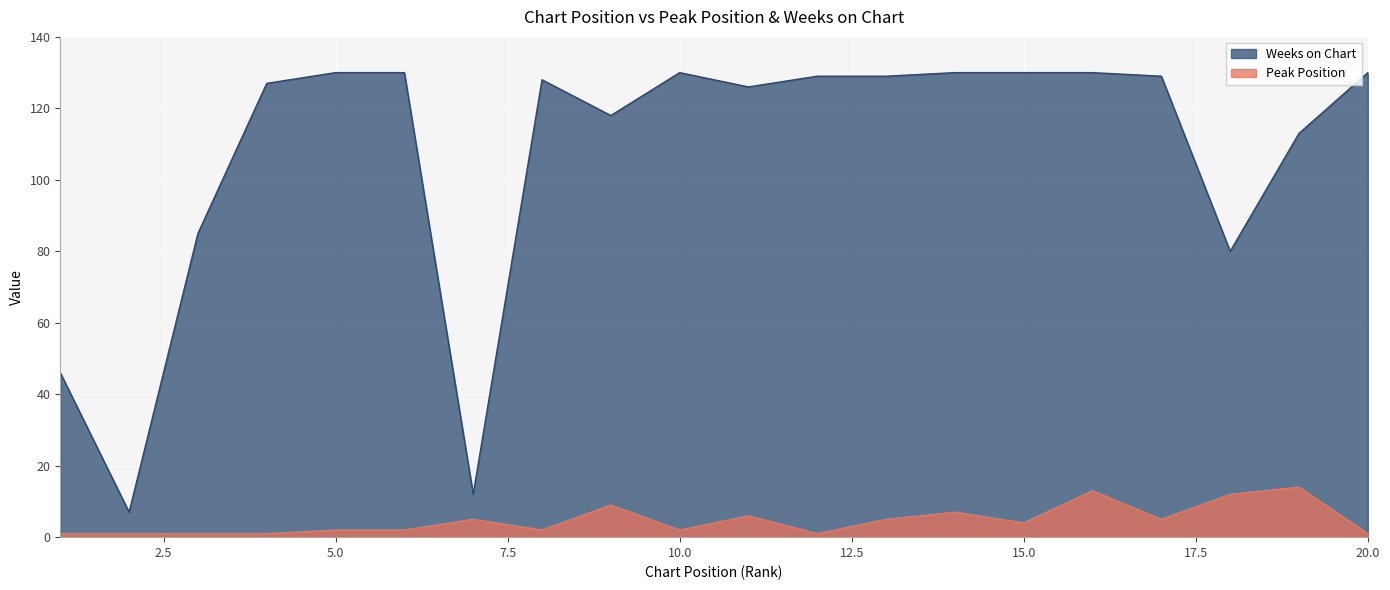

Reading left to right, what are all the values shown in this chart?

Peak Position: 1	1	1	1	2	2	5	2	9	2	6	1	5	7	4	13	5	12	14	1
Weeks on Chart: 46	7	85	127	130	130	12	128	118	130	126	129	129	130	130	130	129	80	113	130